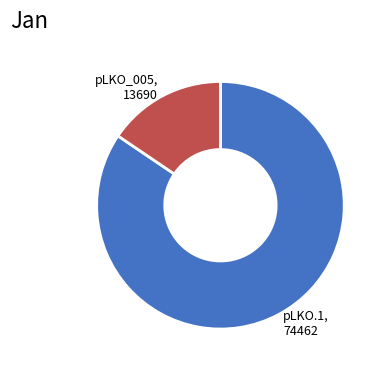

Which slice represents more than half of the pie?

pLKO.1